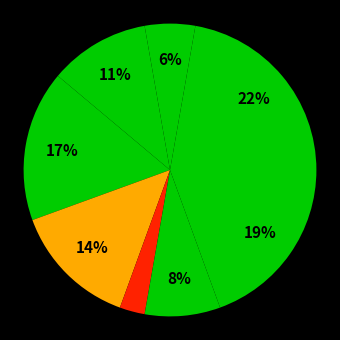

Count the number of slices in the pie.

8